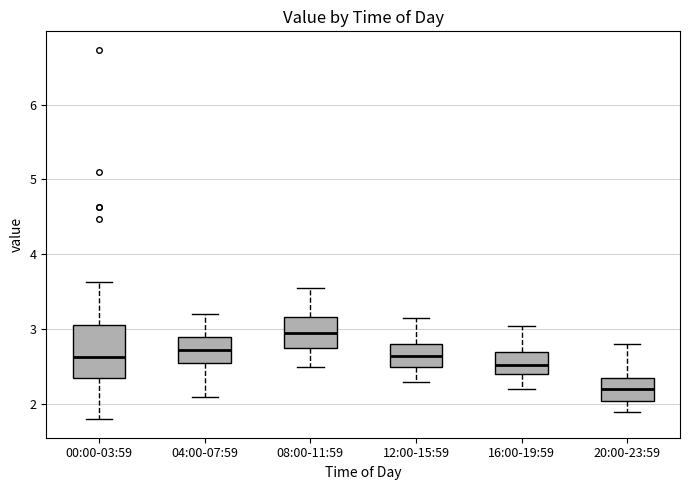

Reading left to right, transcribe this box plot: for each box, give where its median line is, the range the box spans, and where its two whiskers end, as read against the y-axis. The values are not printed on the chart, so give them approximately, as read against the axis.

00:00-03:59: median 2.6, box 2.3 to 3.1, whiskers 1.8 to 3.6
04:00-07:59: median 2.7, box 2.6 to 2.9, whiskers 2.1 to 3.2
08:00-11:59: median 3.0, box 2.8 to 3.2, whiskers 2.5 to 3.6
12:00-15:59: median 2.7, box 2.5 to 2.8, whiskers 2.3 to 3.2
16:00-19:59: median 2.5, box 2.4 to 2.7, whiskers 2.2 to 3.1
20:00-23:59: median 2.2, box 2.1 to 2.4, whiskers 1.9 to 2.8